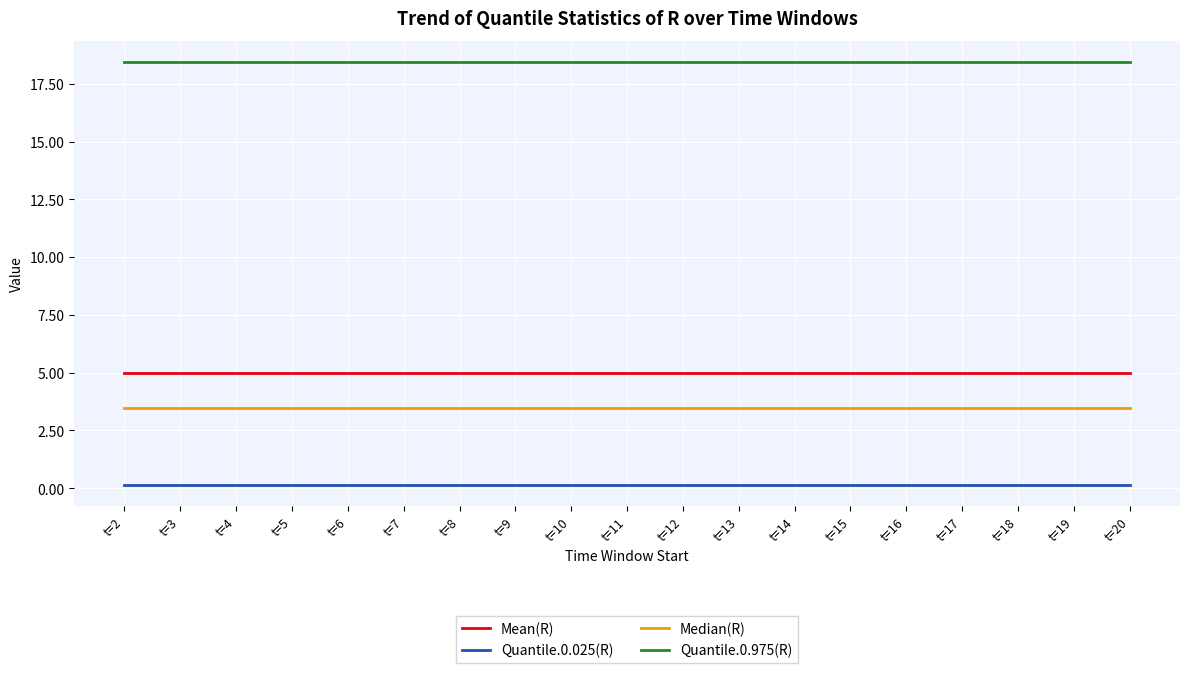

Reading left to right, what are all the values shown in this chart?

Mean(R): t=2=5.0	t=3=5.0	t=4=5.0	t=5=5.0	t=6=5.0	t=7=5.0	t=8=5.0	t=9=5.0	t=10=5.0	t=11=5.0	t=12=5.0	t=13=5.0	t=14=5.0	t=15=5.0	t=16=5.0	t=17=5.0	t=18=5.0	t=19=5.0	t=20=5.0
Quantile.0.025(R): t=2=0.1	t=3=0.1	t=4=0.1	t=5=0.1	t=6=0.1	t=7=0.1	t=8=0.1	t=9=0.1	t=10=0.1	t=11=0.1	t=12=0.1	t=13=0.1	t=14=0.1	t=15=0.1	t=16=0.1	t=17=0.1	t=18=0.1	t=19=0.1	t=20=0.1
Median(R): t=2=3.5	t=3=3.5	t=4=3.5	t=5=3.5	t=6=3.5	t=7=3.5	t=8=3.5	t=9=3.5	t=10=3.5	t=11=3.5	t=12=3.5	t=13=3.5	t=14=3.5	t=15=3.5	t=16=3.5	t=17=3.5	t=18=3.5	t=19=3.5	t=20=3.5
Quantile.0.975(R): t=2=18.4	t=3=18.4	t=4=18.4	t=5=18.4	t=6=18.4	t=7=18.4	t=8=18.4	t=9=18.4	t=10=18.4	t=11=18.4	t=12=18.4	t=13=18.4	t=14=18.4	t=15=18.4	t=16=18.4	t=17=18.4	t=18=18.4	t=19=18.4	t=20=18.4